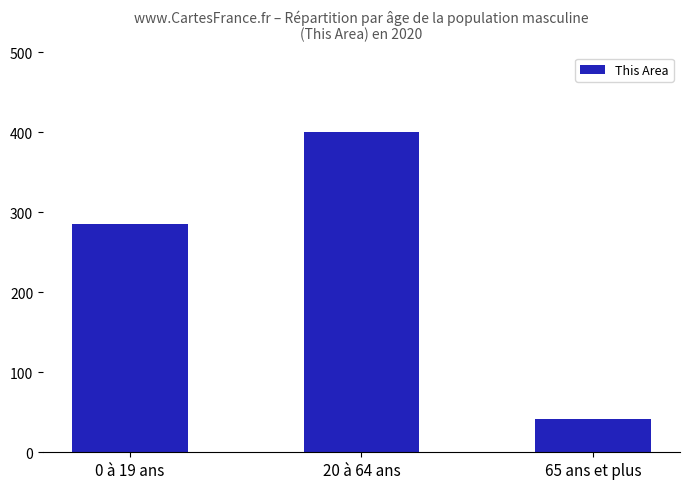

Which category has the highest value across all series?

20 à 64 ans